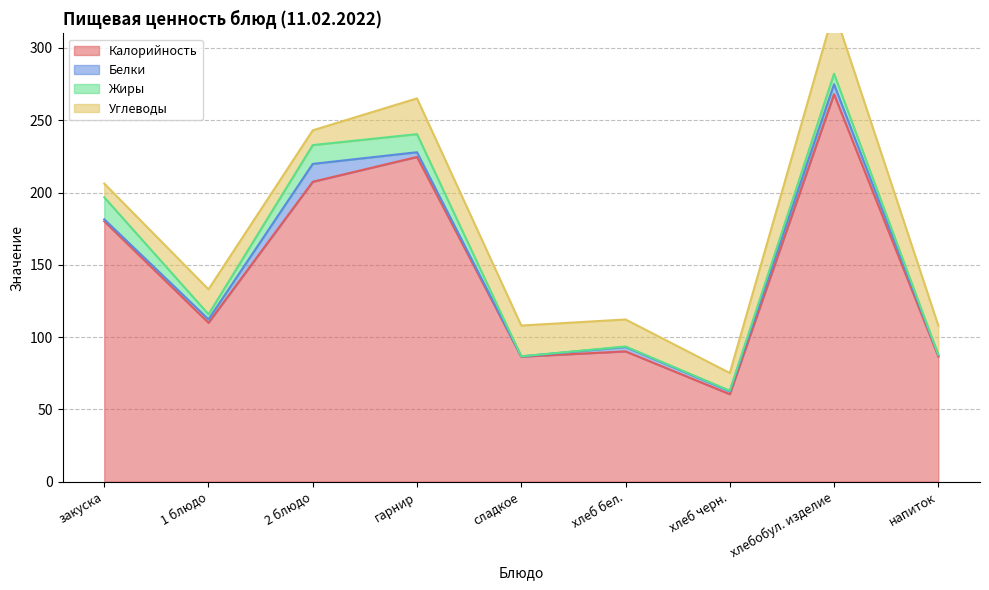

True or false: Калорийность and Углеводы intersect in this chart.

False